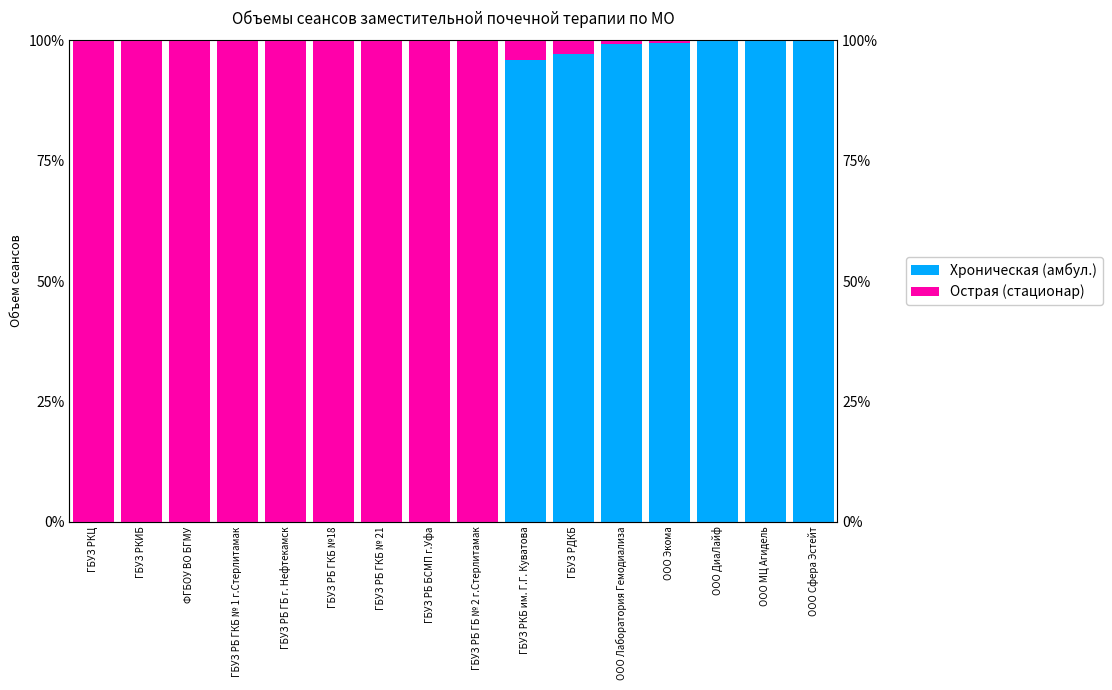

Which category has the highest value across all series?

ООО ДиаЛайф